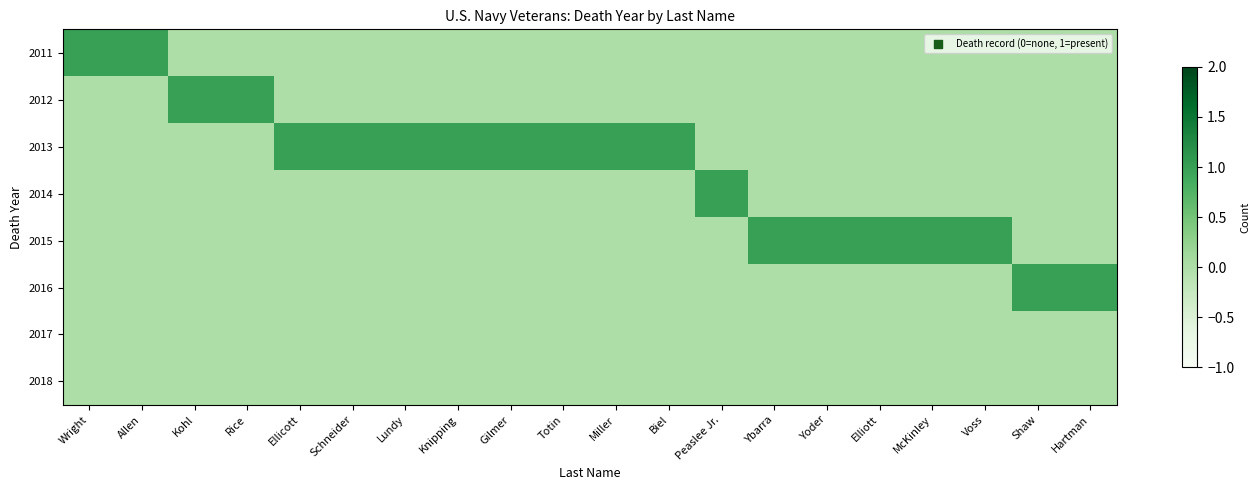

Which category has the highest value across all series?

Wright